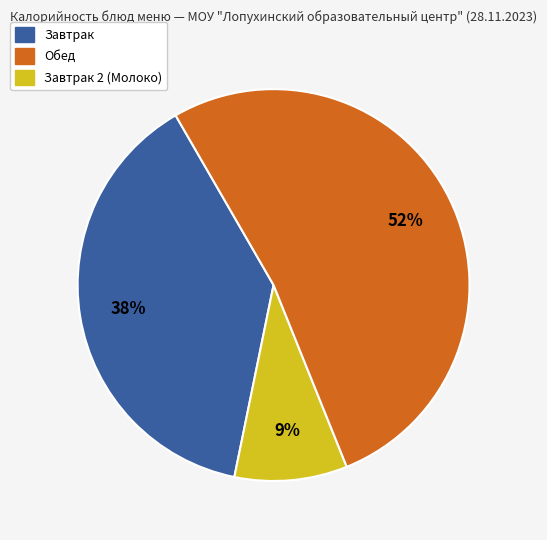

To the nearest percent, what is the difference between the largest and smallest slice percentages?

43%